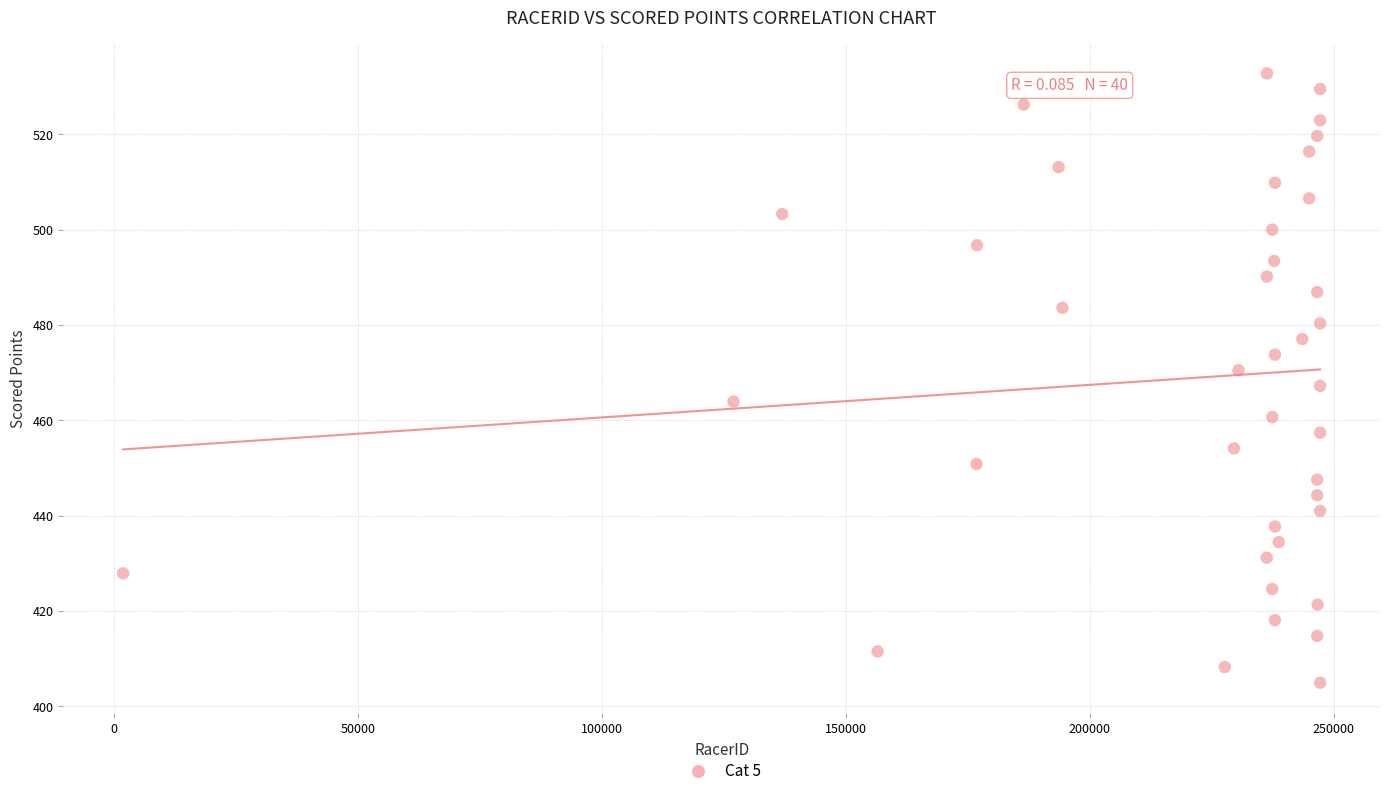

What is the range of Y values (max minus min)?

127.9